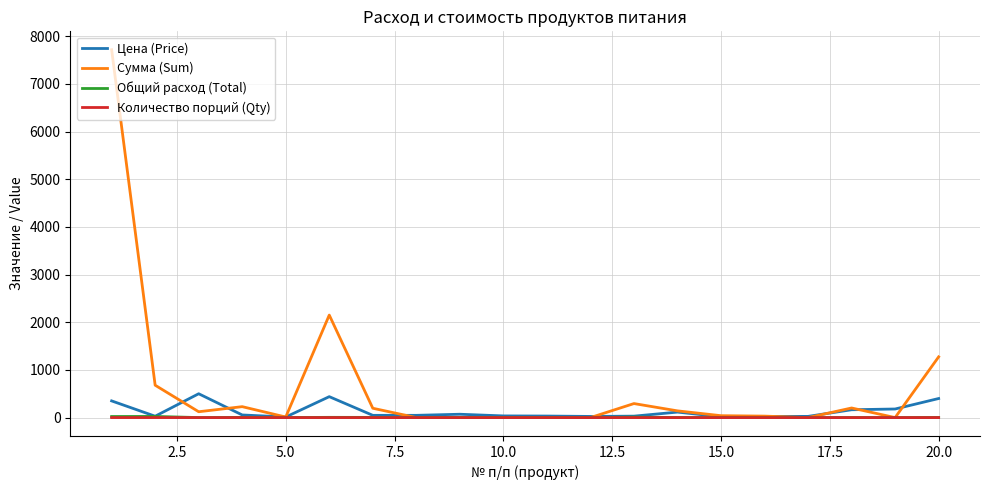

Which series has the largest total across all categories?

Сумма (Sum)